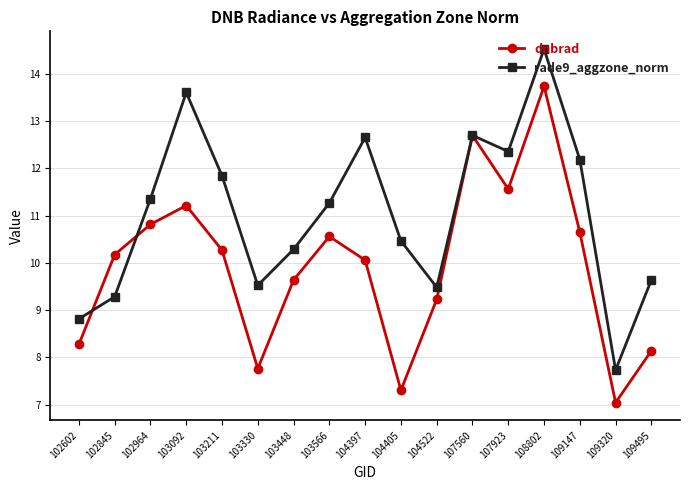

What is the minimum value for dnbrad?

7.0